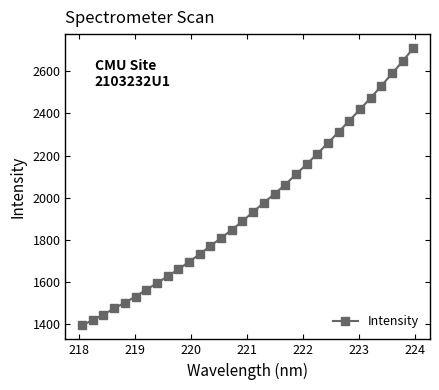

Count the number of categories in the chart.

32